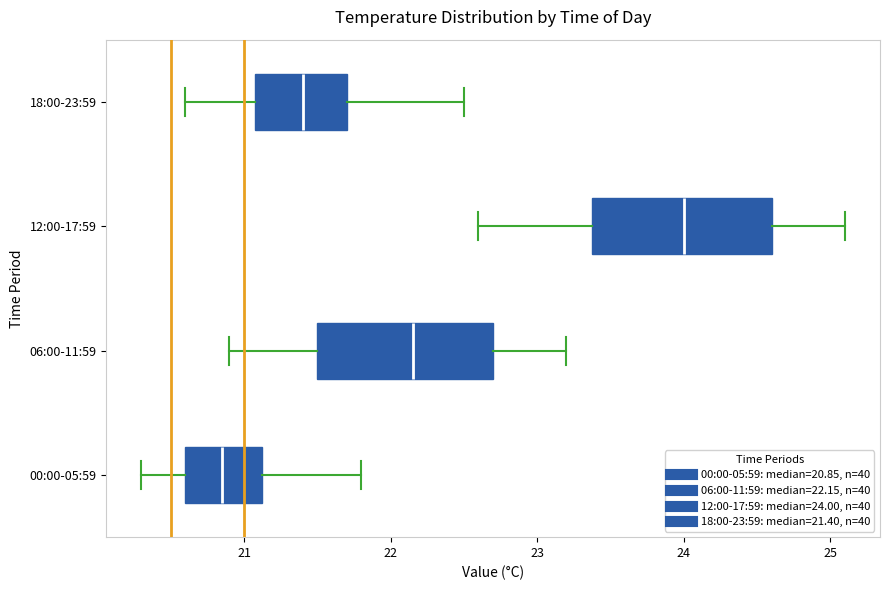

Which box's median line is the furthest to the left?

00:00-05:59